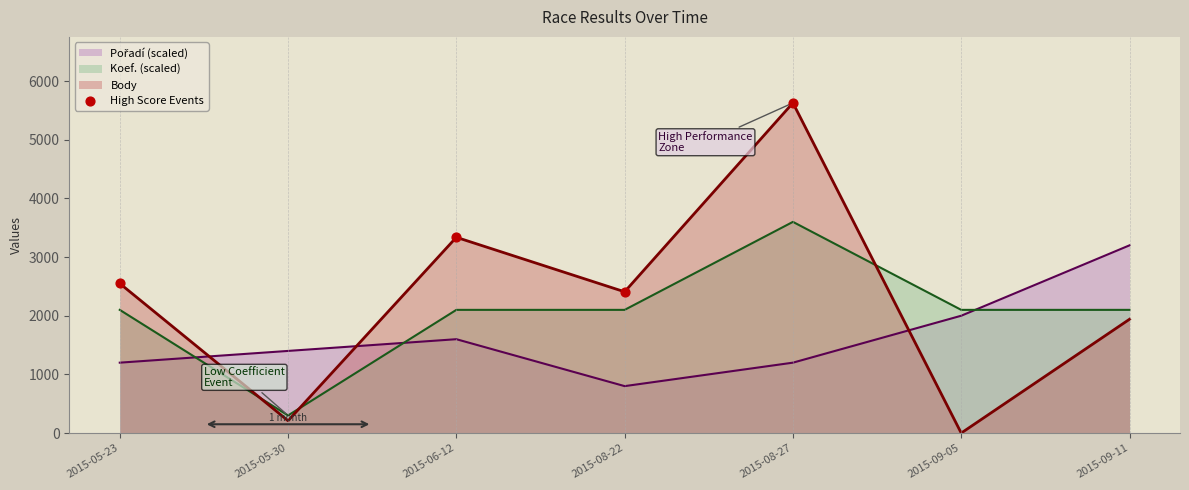

Between 2015-06-12 and 2015-09-05, which series saw the biggest shift?

Body